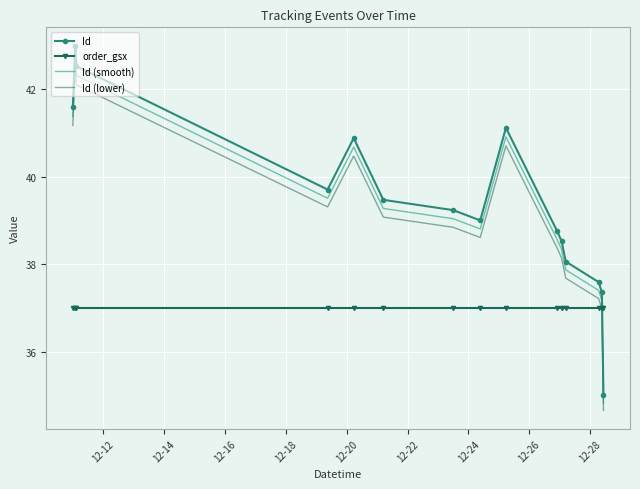

True or false: Id (lower) and order_gsx intersect in this chart.

True